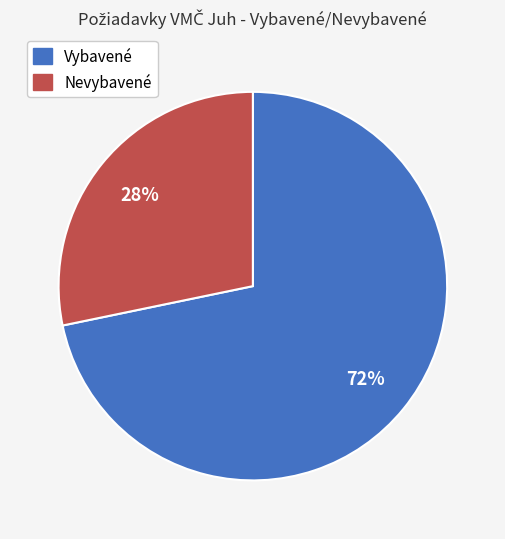

Does any single category account for the majority?

Yes